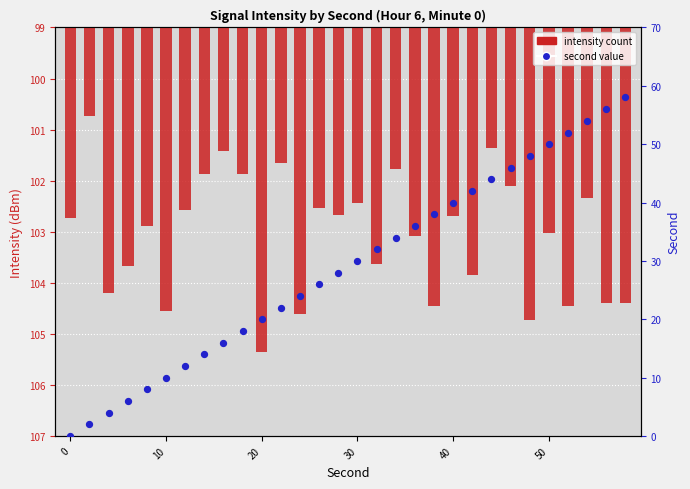

Which series reaches the minimum Y coordinate?

second value